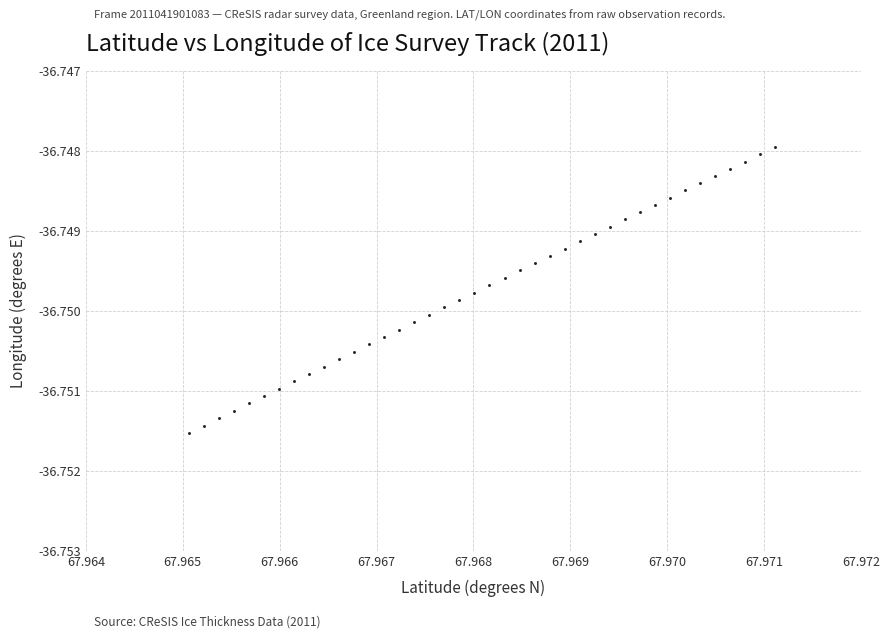

How many points are shown in the scatter plot?

40